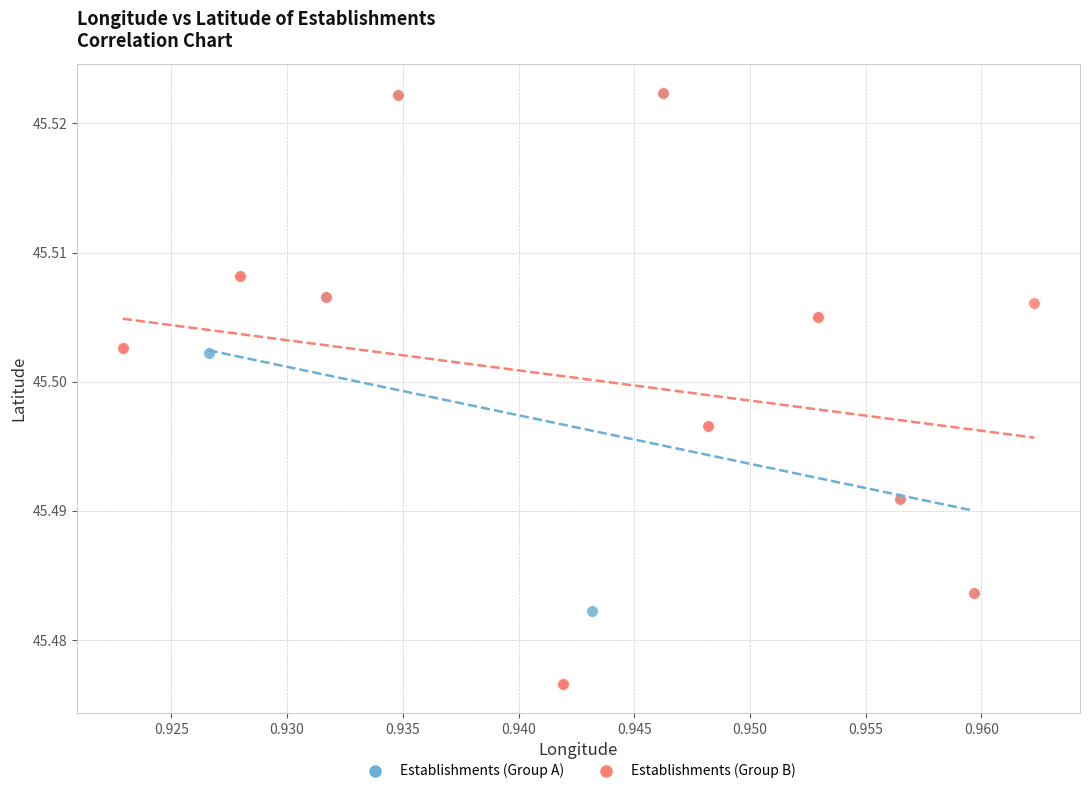

What are all the series names shown in the legend?

Establishments (Group A), Establishments (Group B)